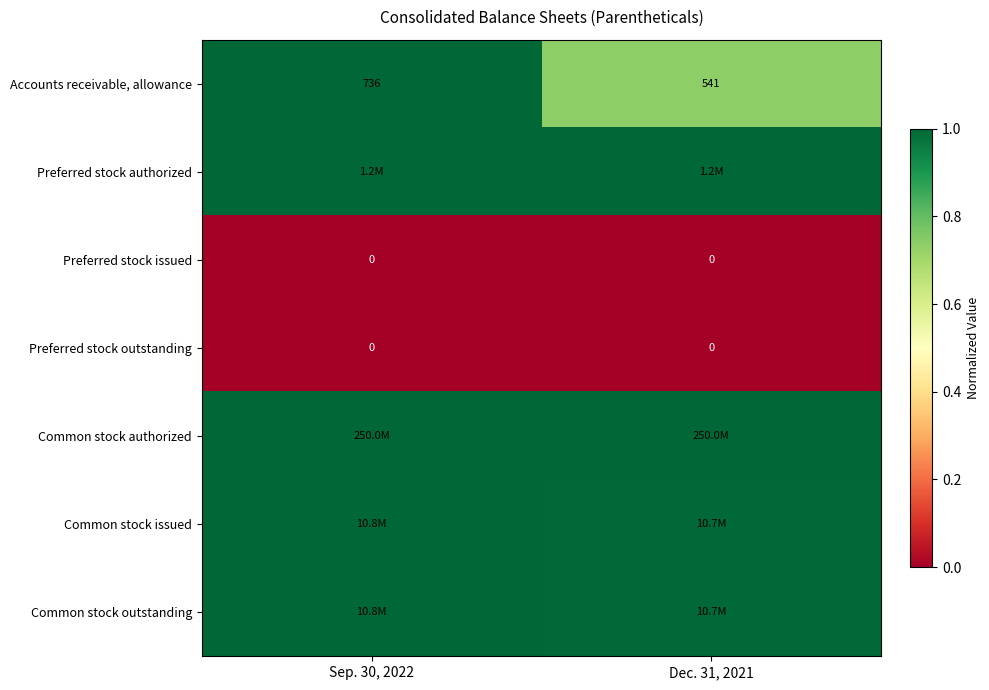

Is it true that Preferred stock outstanding equals 0.0 at Dec. 31, 2021?

True